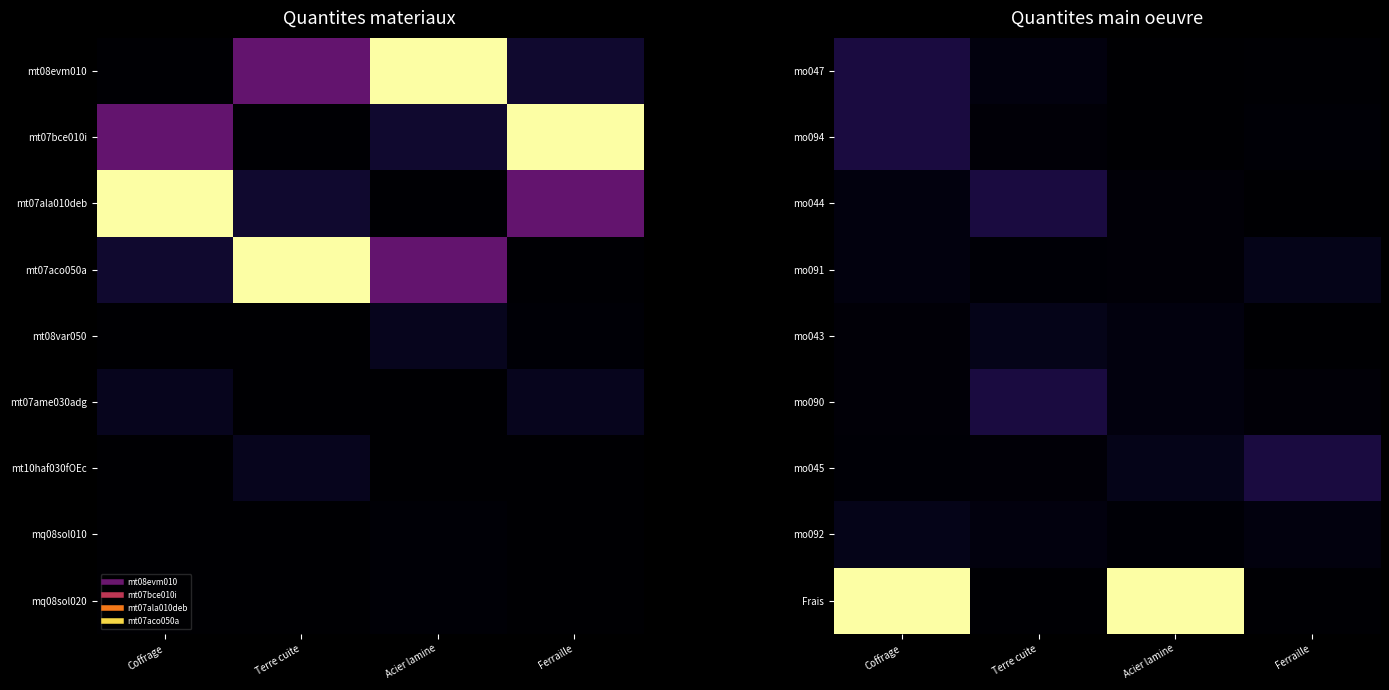

At which category is the sum across all series the highest?

Coffrage